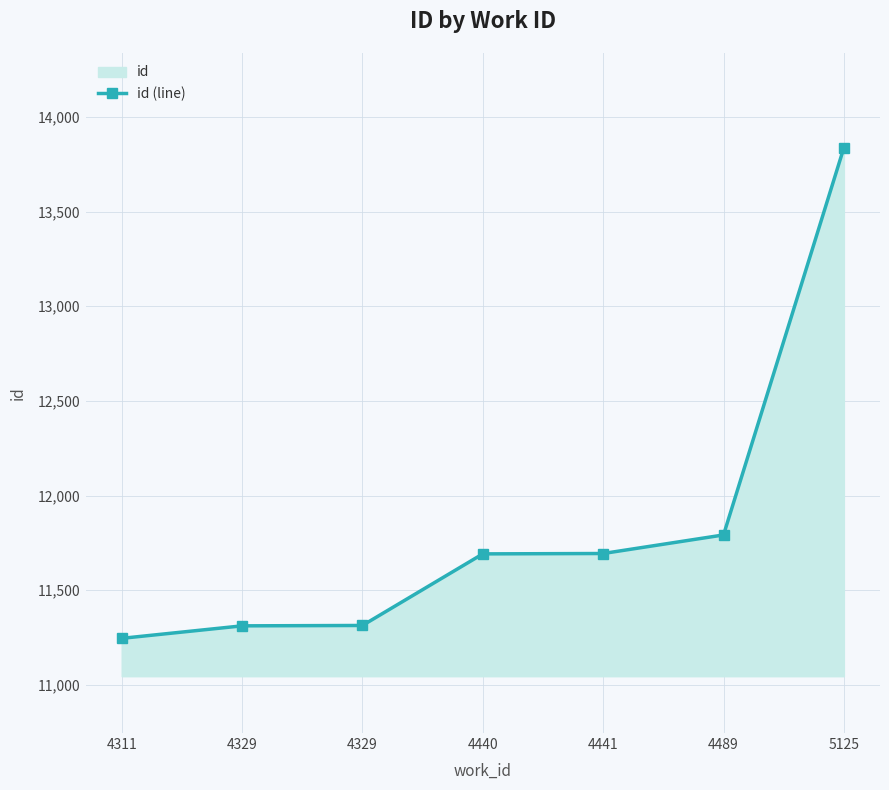

Reading right to left, what are all the values shown in this chart?

5125=13837	4489=11792	4441=11694	4440=11692	4329=11314	4329=11312	4311=11246